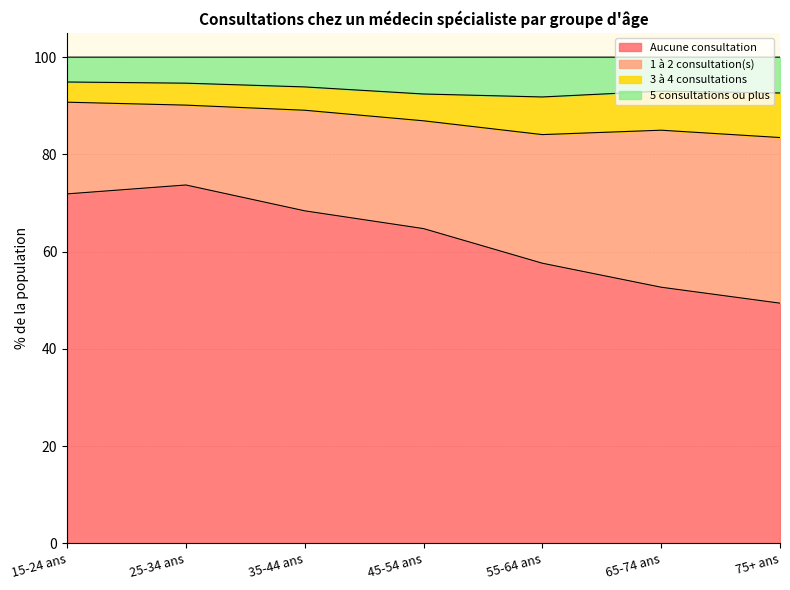

Which series has the widest spread of values?

Aucune consultation